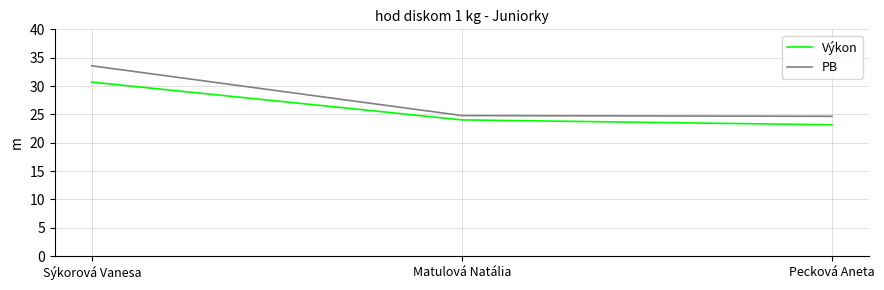

What is the difference between the Výkon values at Matulová Natália and Pecková Aneta?

0.9